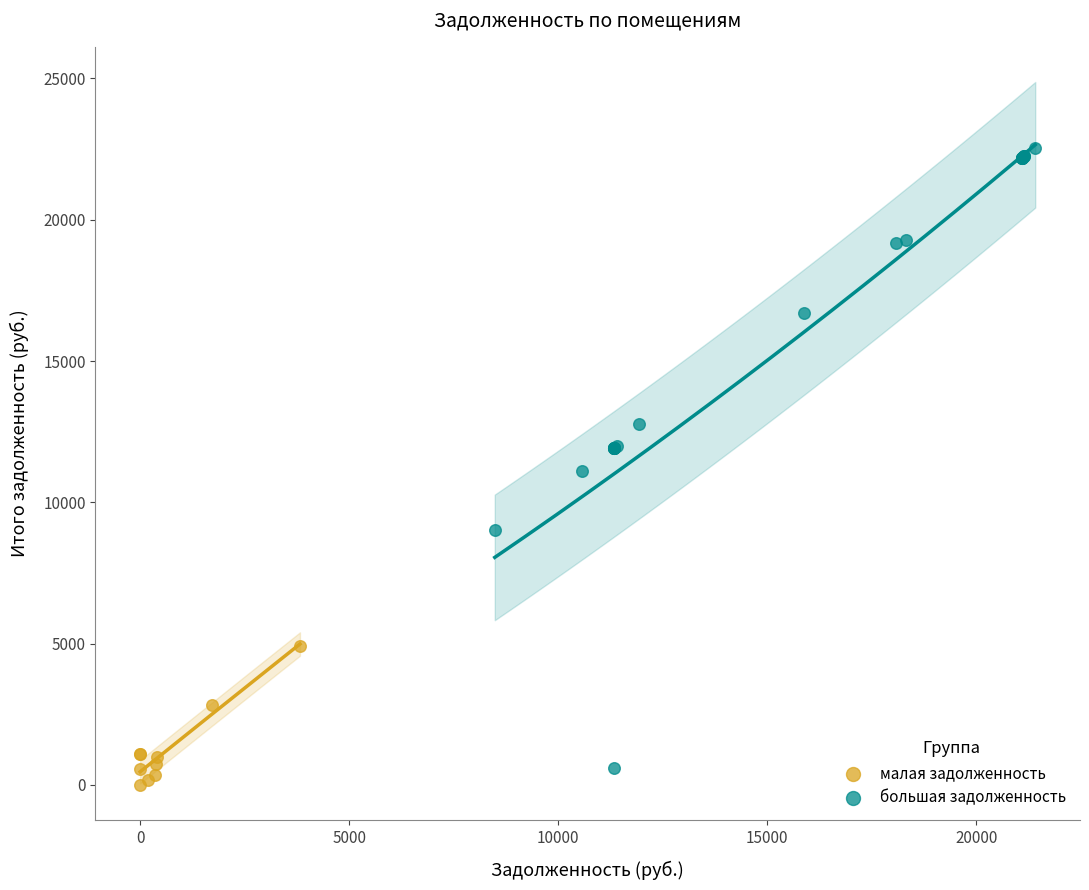

Which series reaches the maximum Y coordinate?

большая задолженность